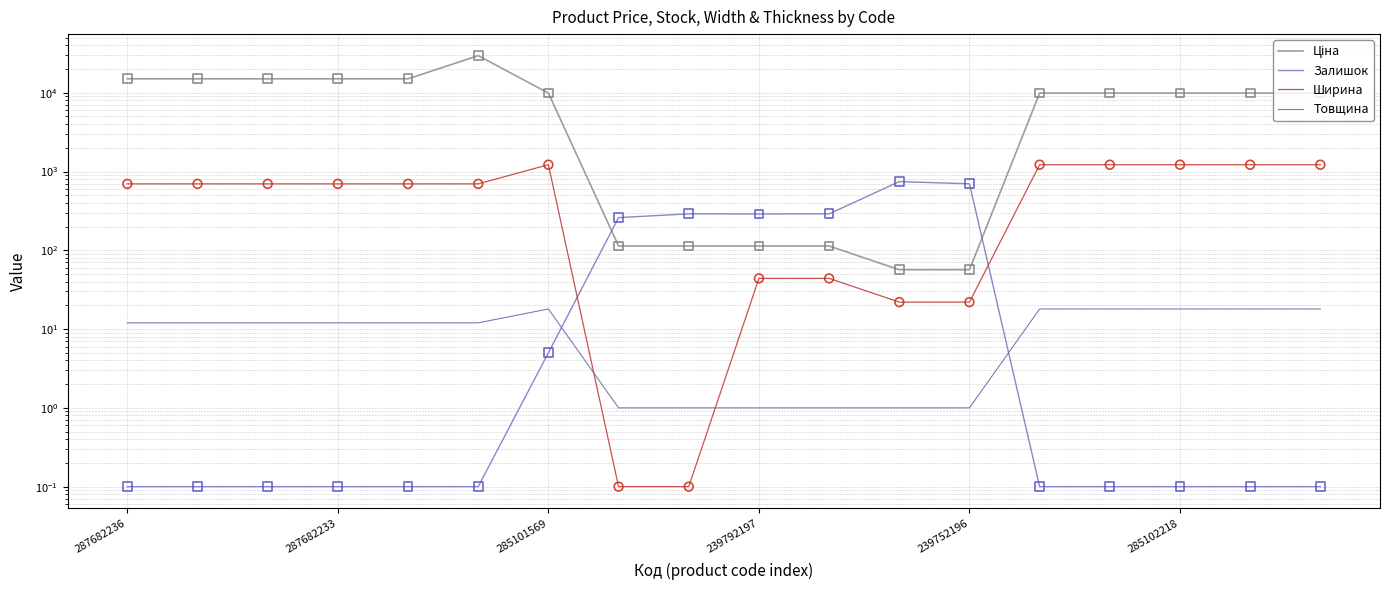

Is the value of Залишок at 12 greater than the value of Ціна at 7?

Yes